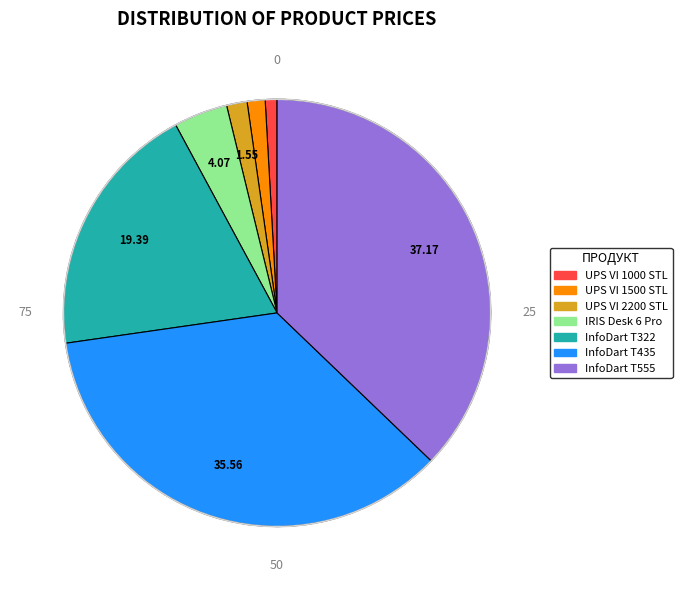

Do IRIS Desk 6 Pro and InfoDart T555 together represent more than half of the pie?

No